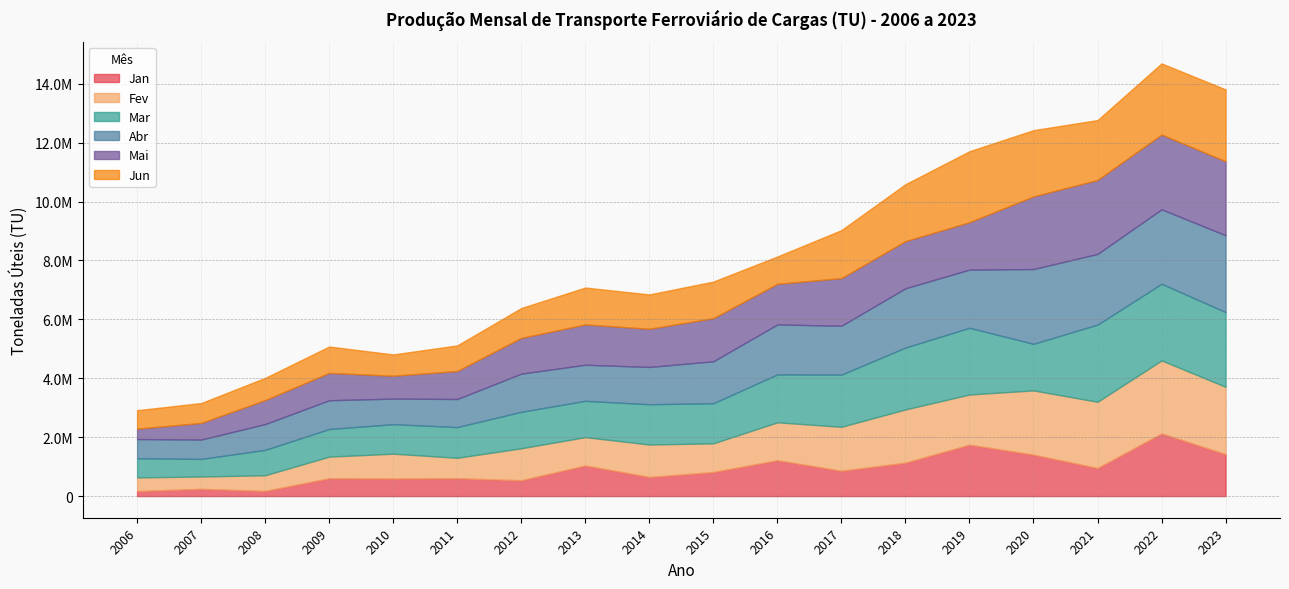

Which has a higher value, 2007 or 2018?

2018